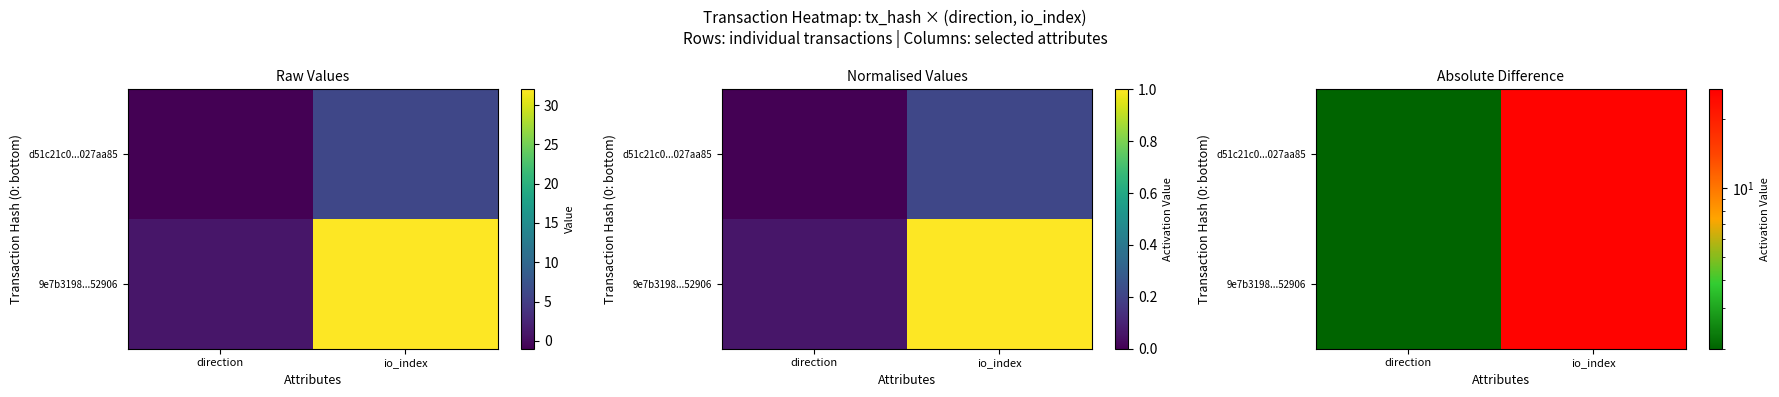

Between direction and io_index, which is larger?

io_index